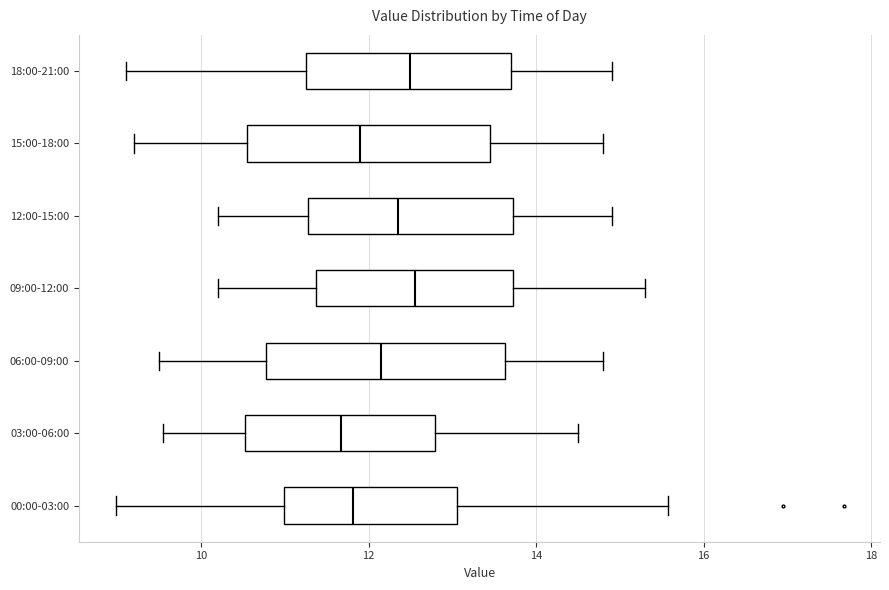

Where does the left whisker of the box for 03:00-06:00 end on the x-axis? The values are not printed on the chart, so give them approximately, as read against the axis.

9.6